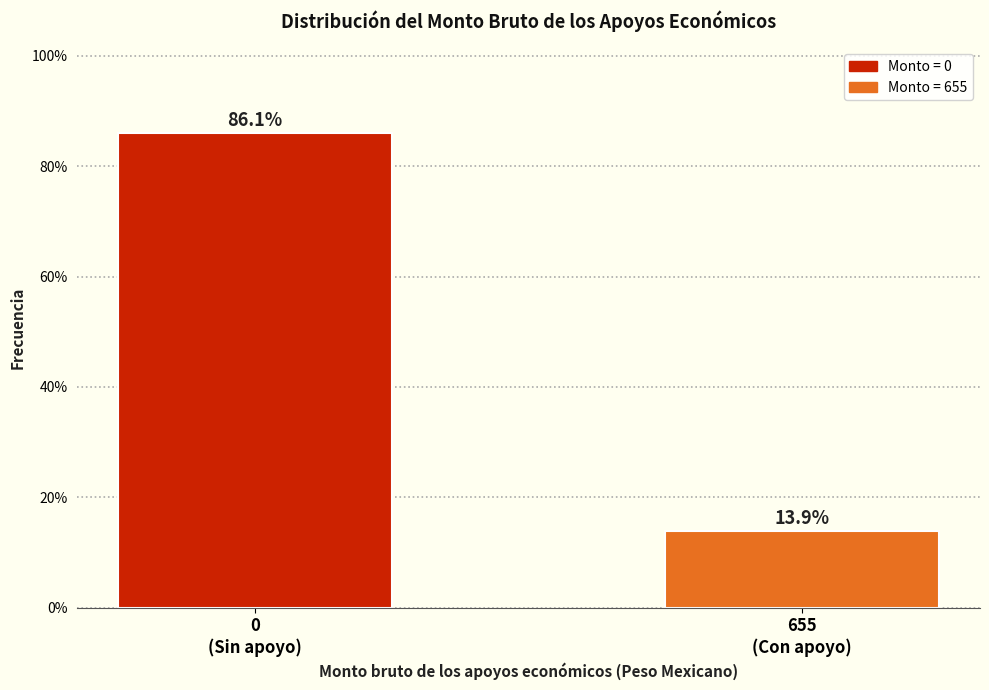

Reading left to right, transcribe all the data shown in this chart.

86.1	13.9